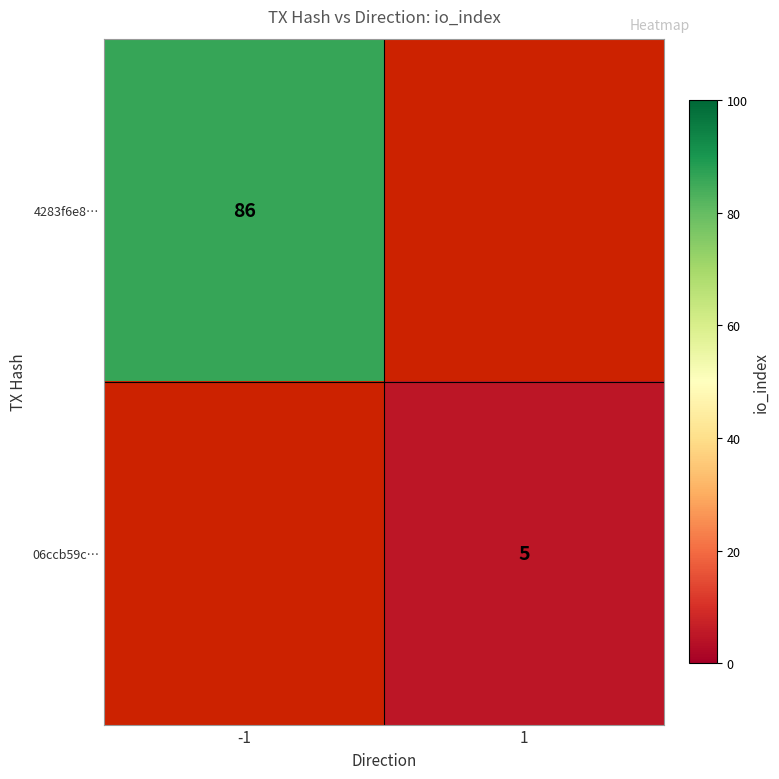

Is it true that 06ccb59c… equals 2 at 1?

False